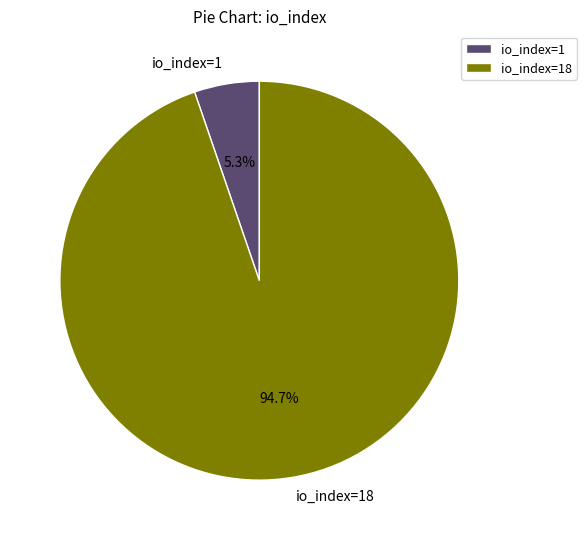

What percentage is the io_index=1 slice, to the nearest percent?

5%